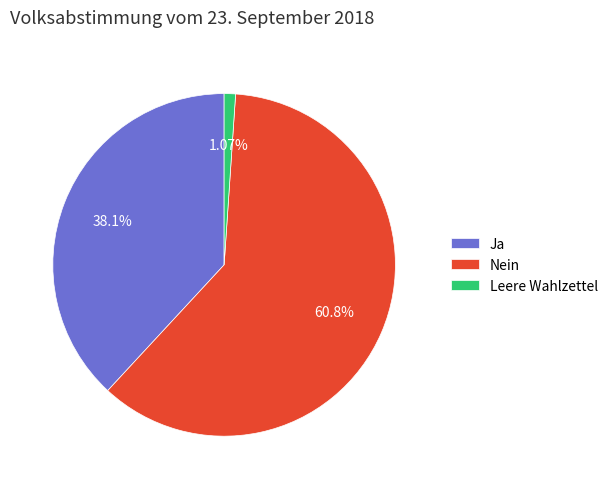

Is there any slice that represents more than half of the pie?

Yes